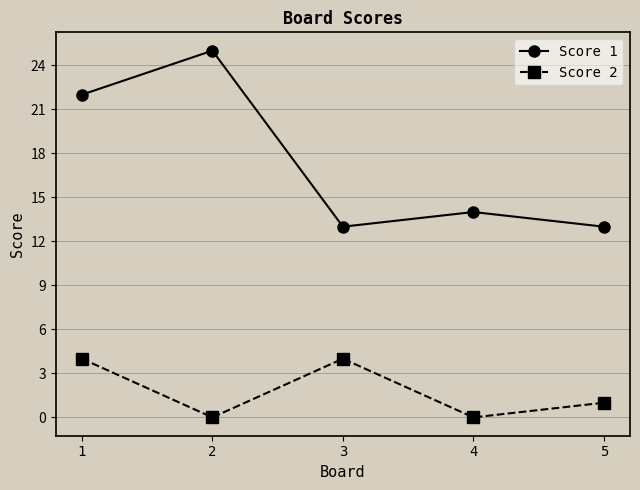

At 4, list the series in order from largest to smallest.

Score 1, Score 2